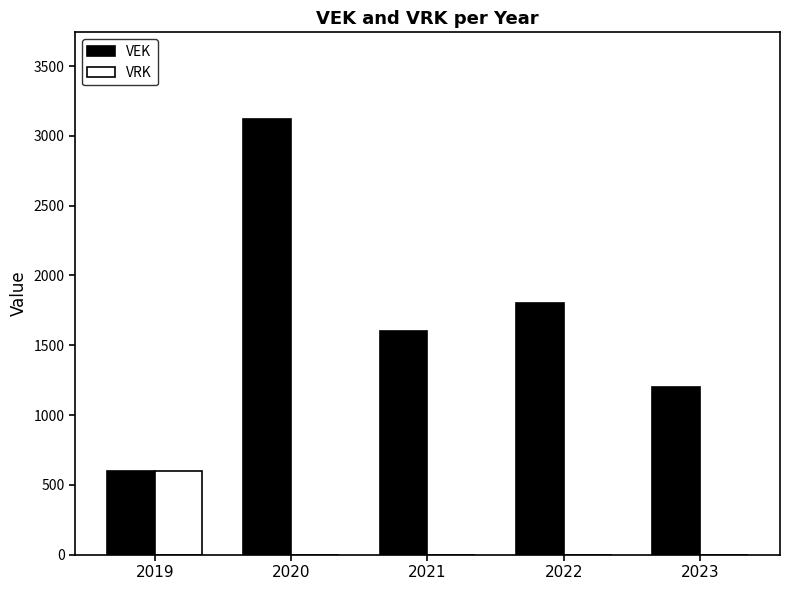

Which series has the widest spread of values?

VEK